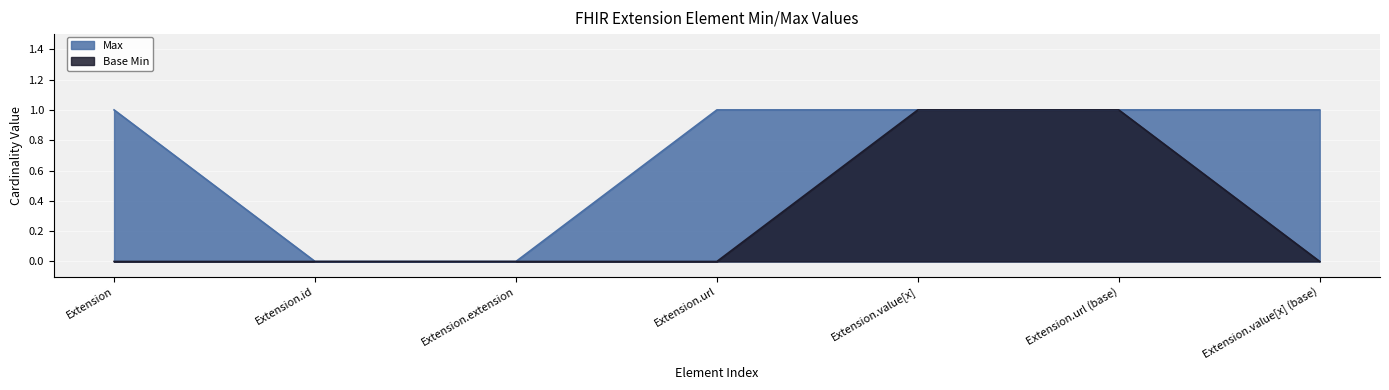

List the series in order of their overall mean, lowest first.

Base Min, Max